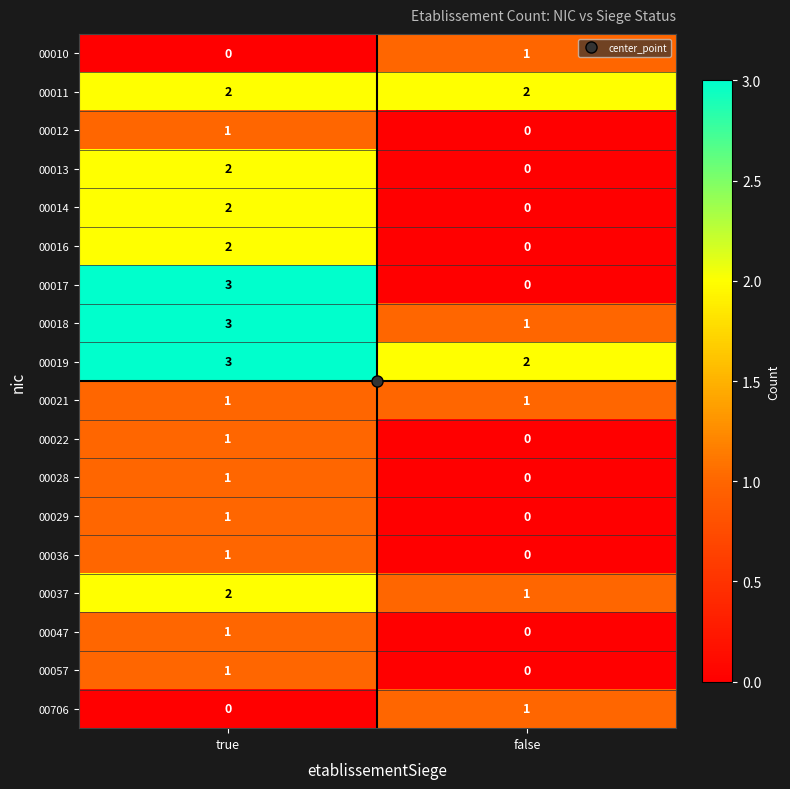

What is the sum of all 00037 values?

3